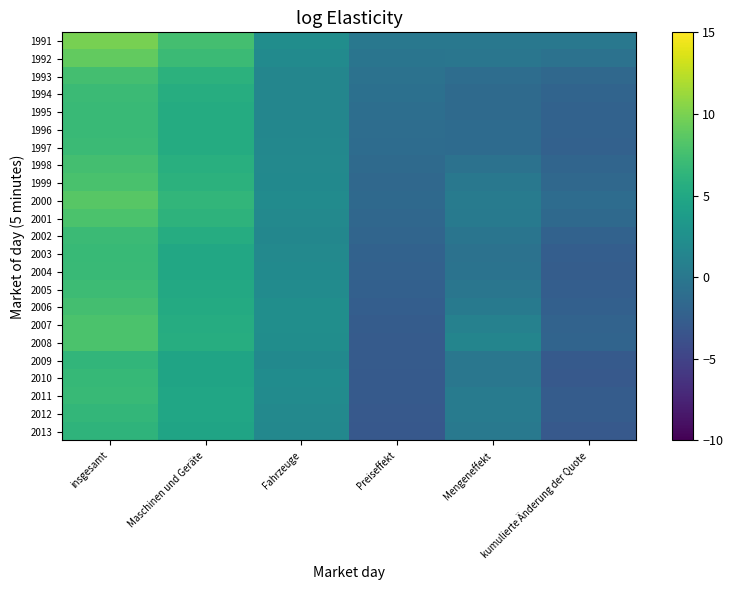

Between insgesamt and Mengeneffekt, which is larger?

insgesamt